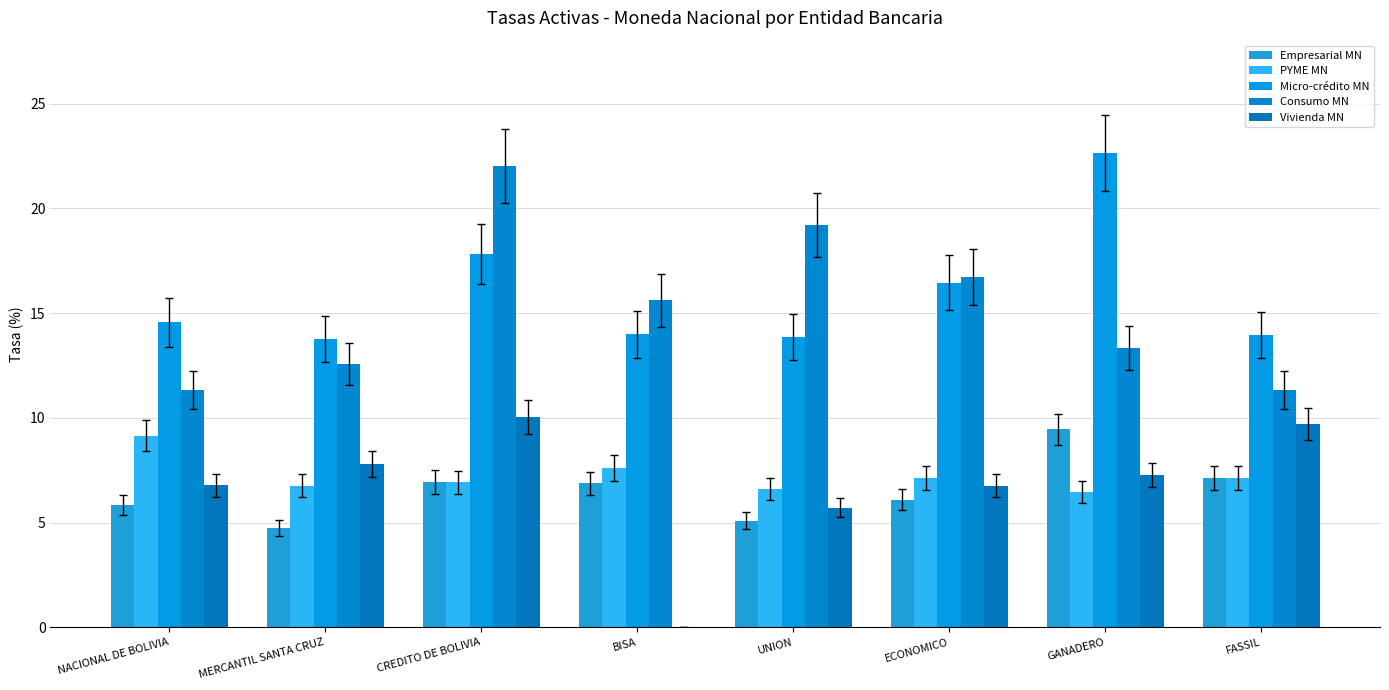

Rank the categories by PYME MN value from lowest to highest.

GANADERO, UNION, MERCANTIL SANTA CRUZ, CREDITO DE BOLIVIA, ECONOMICO, FASSIL, BISA, NACIONAL DE BOLIVIA